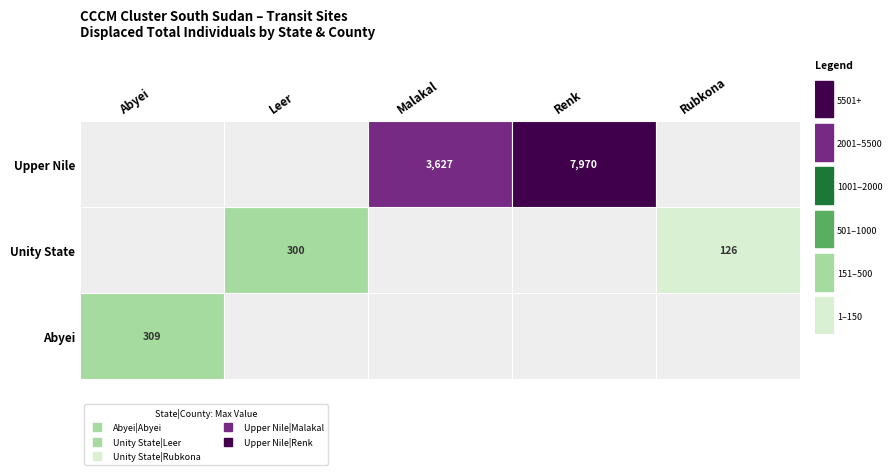

What is the difference between the values at Unity State|Rubkona and Abyei|Abyei?

183